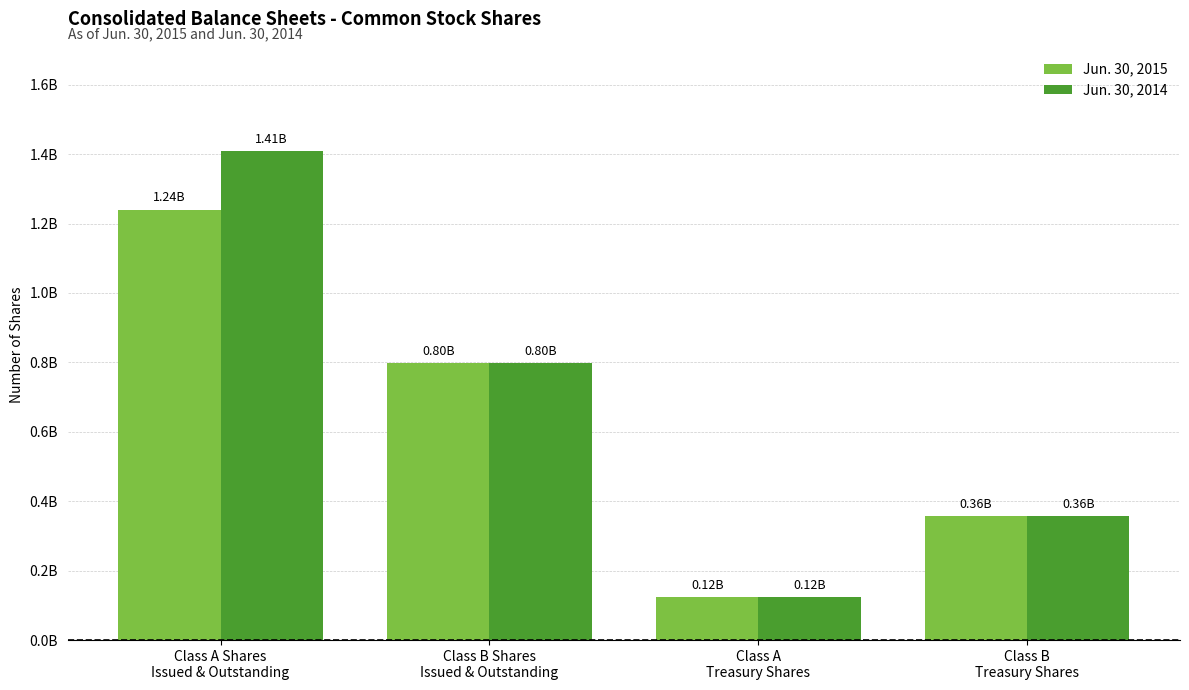

Rank the series at Class B
Treasury Shares from highest to lowest value.

Jun. 30, 2015, Jun. 30, 2014